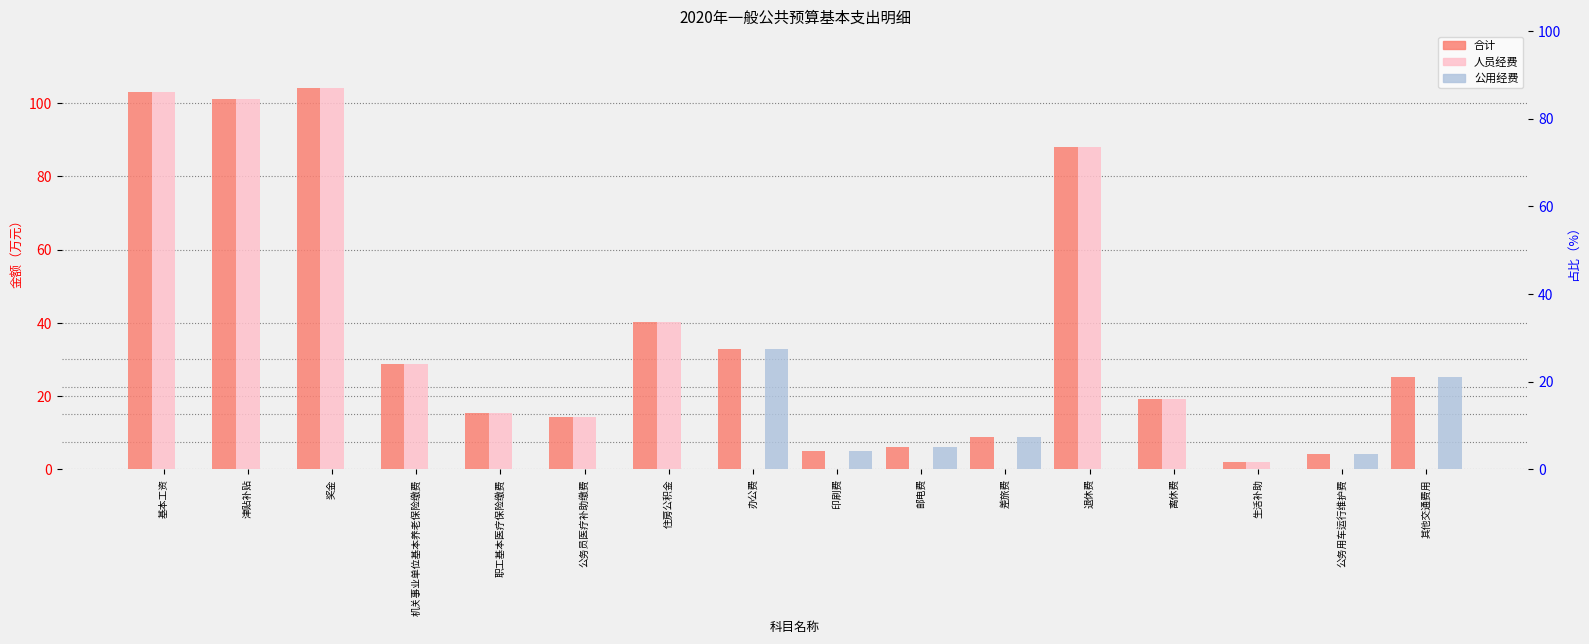

List the series in order of their peak value, highest first.

合计, 人员经费, 公用经费